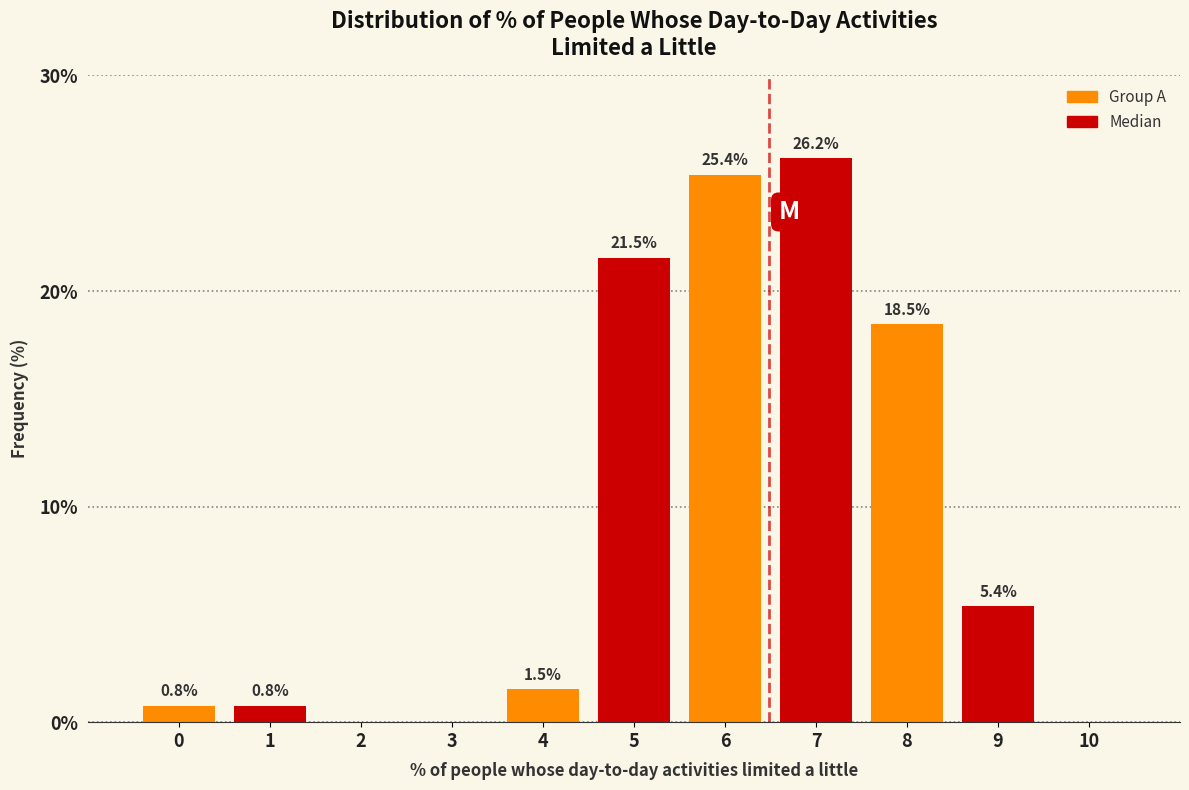

Reading left to right, list all the values displayed in this chart.

0=0.8	1=0.8	2=0.0	3=0.0	4=1.5	5=21.5	6=25.4	7=26.2	8=18.5	9=5.4	10=0.0